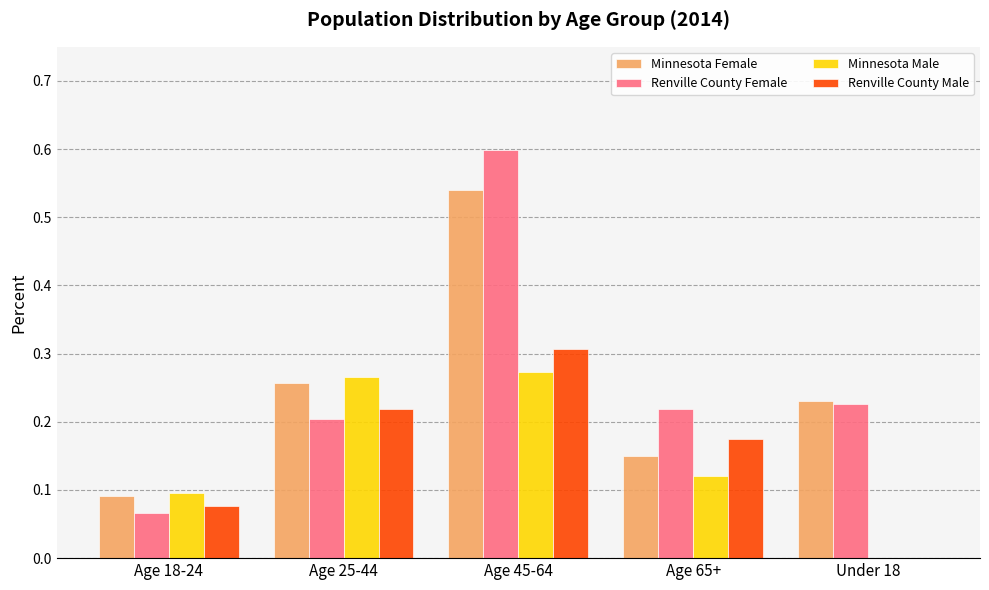

The value of Minnesota Female at Age 65+ is 0.2. True or false?

True